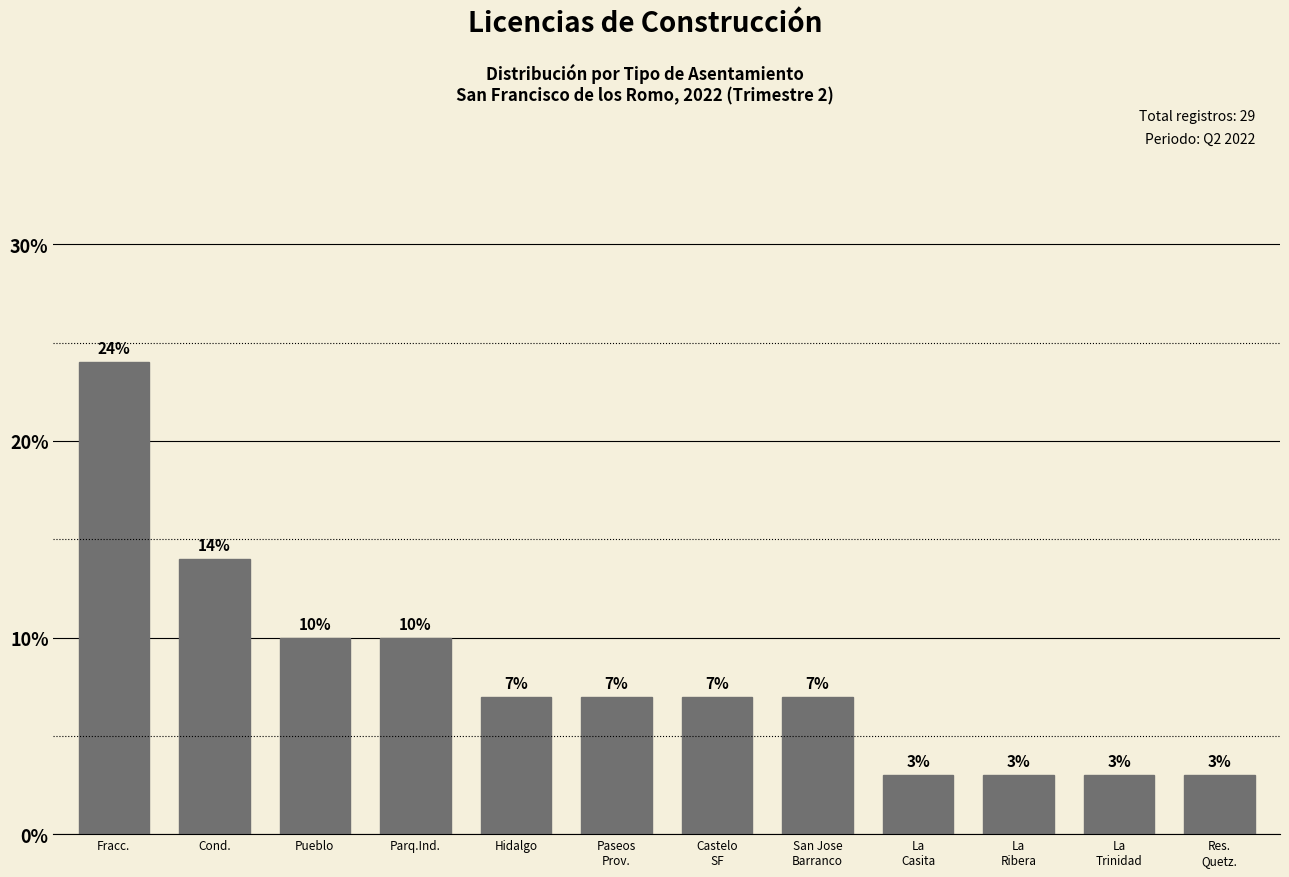

Reading right to left, list all the values displayed in this chart.

3	3	3	3	7	7	7	7	10	10	14	24